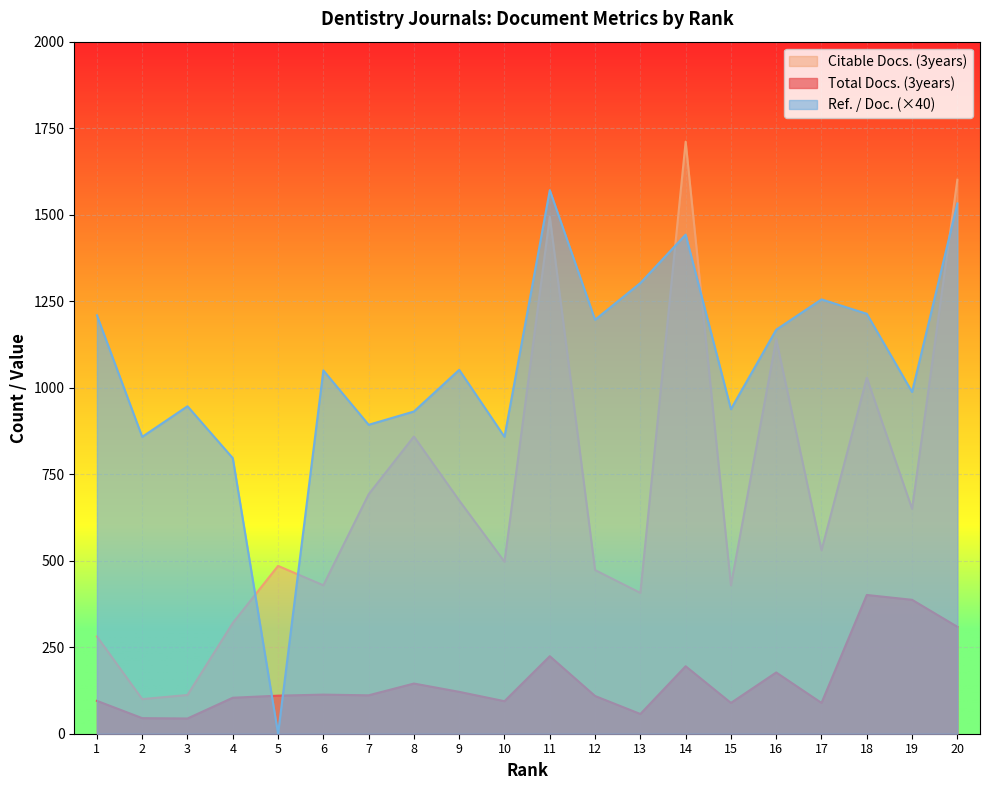

True or false: Ref. / Doc. and Citable Docs. (3years) intersect in this chart.

True